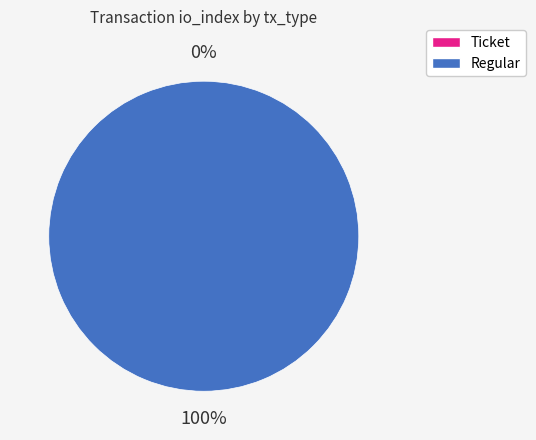

Which category has the smallest portion of the pie?

Ticket